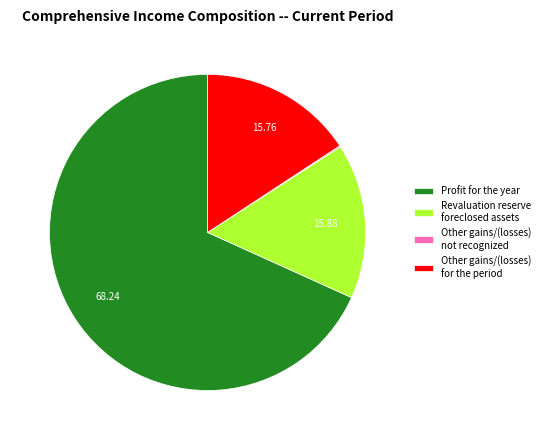

Which has a higher value, Other gains/(losses) for the period or Profit for the year?

Profit for the year